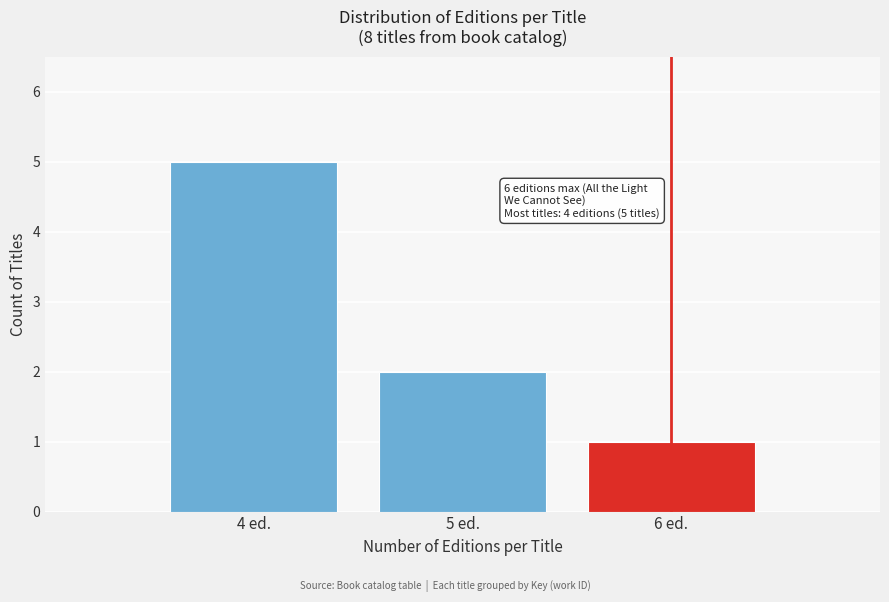

Which range on the x-axis has the tallest bar?

3.5 to 4.5